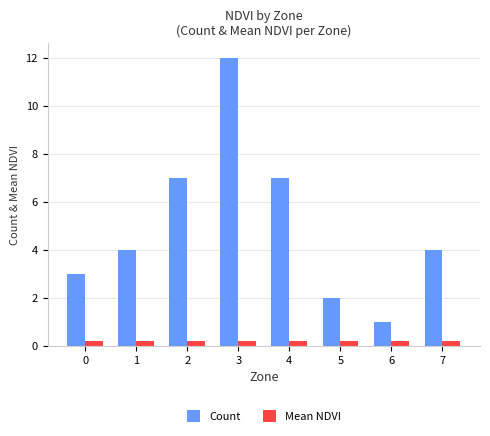

Reading left to right, list all the values displayed in this chart.

Count: 3.0	4.0	7.0	12.0	7.0	2.0	1.0	4.0
Mean NDVI: 0.2	0.2	0.2	0.2	0.2	0.2	0.2	0.2